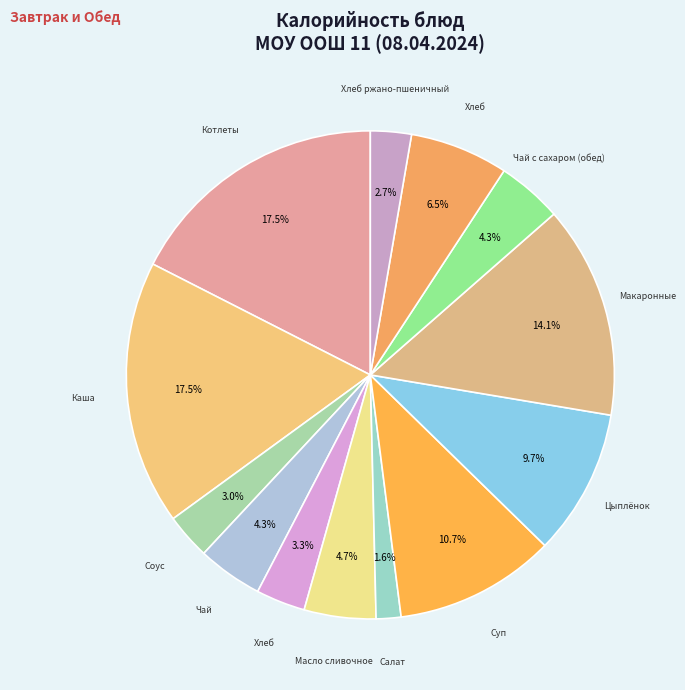

Rank the categories by value from lowest to highest.

Салат из квашенной капусты, Хлеб ржано-пшеничный, Соус сметанный с томатом, Хлеб пшеничный (завтрак), Чай с сахаром (завтрак), Чай с сахаром (обед), Масло сливочное, Хлеб пшеничный (обед), Цыплёнок блойлер тушённый, Суп картофельный с горохом, Макаронные изделия отварные, Котлеты рубленные из бройлер-цыплят, Каша гречневая рассыпчатая